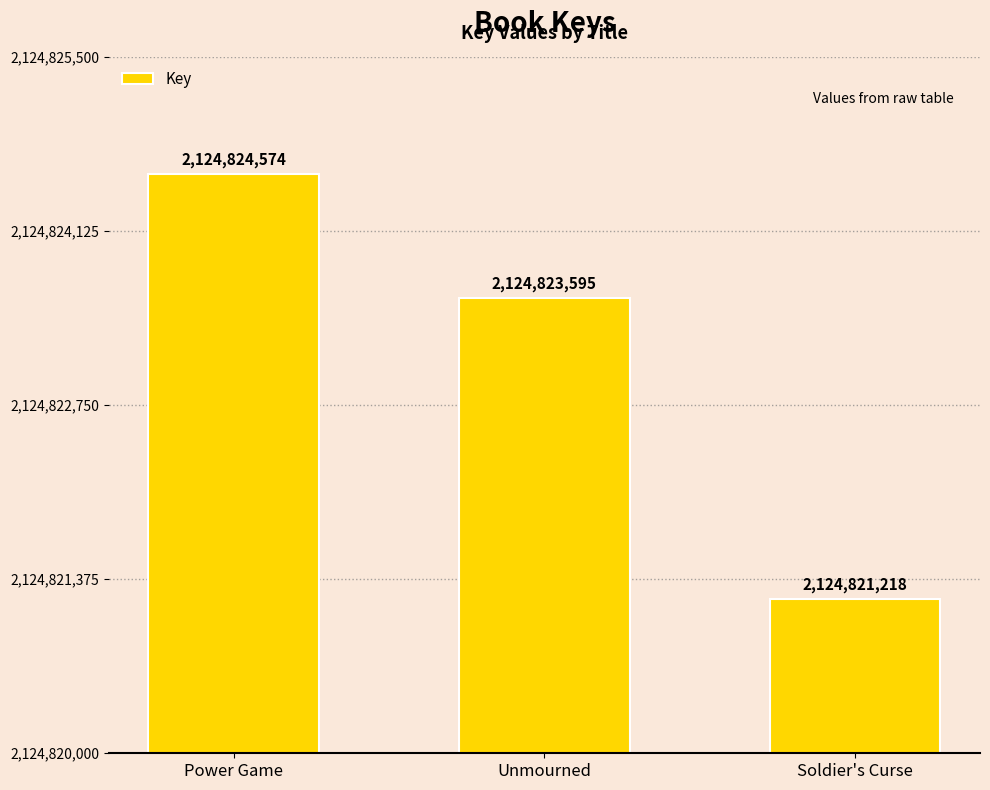

Reading left to right, list all the values displayed in this chart.

Power Game=2124824574	Unmourned=2124823595	Soldier's Curse=2124821218